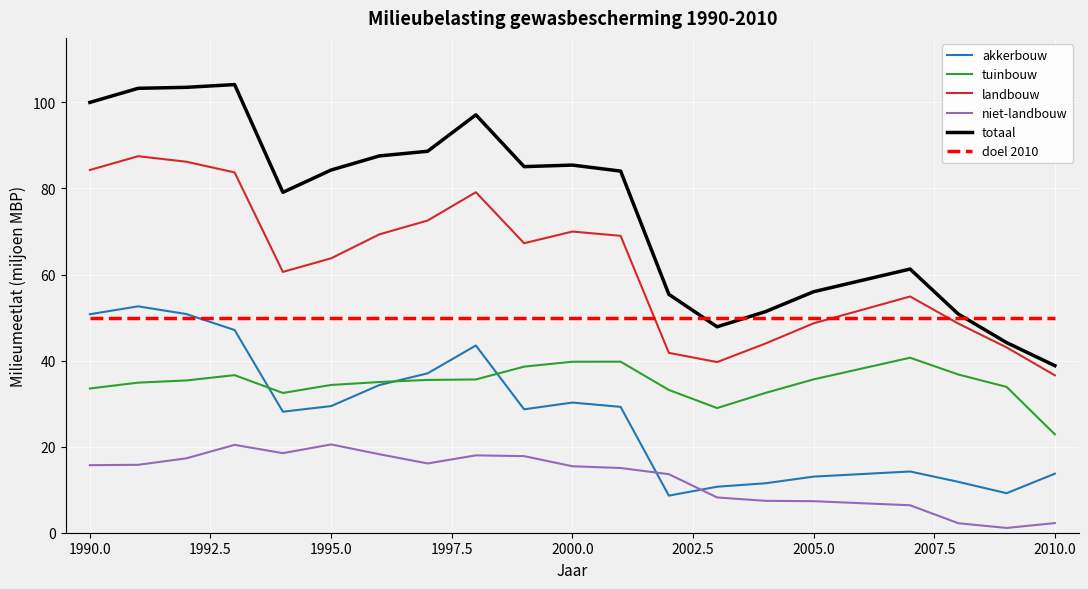

What are all the series names shown in the legend?

akkerbouw, tuinbouw, landbouw, niet-landbouw, totaal, doel 2010